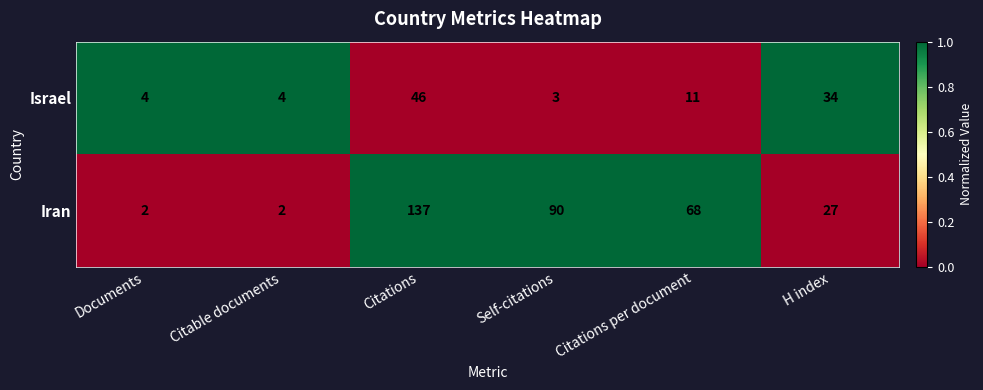

Reading left to right, transcribe all the data shown in this chart.

Israel: Documents=4	Citable documents=4	Citations=46	Self-citations=3	Citations per document=11	H index=34
Iran: Documents=2	Citable documents=2	Citations=137	Self-citations=90	Citations per document=68	H index=27